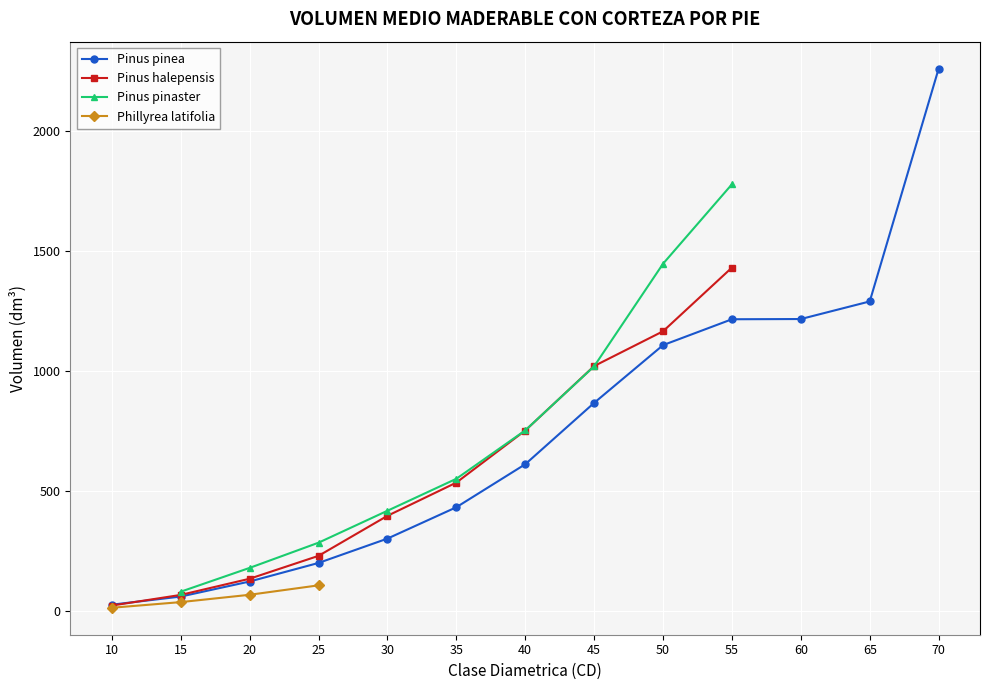

Rank the series at 10 from lowest to highest value.

Pinus pinaster, Phillyrea latifolia, Pinus halepensis, Pinus pinea